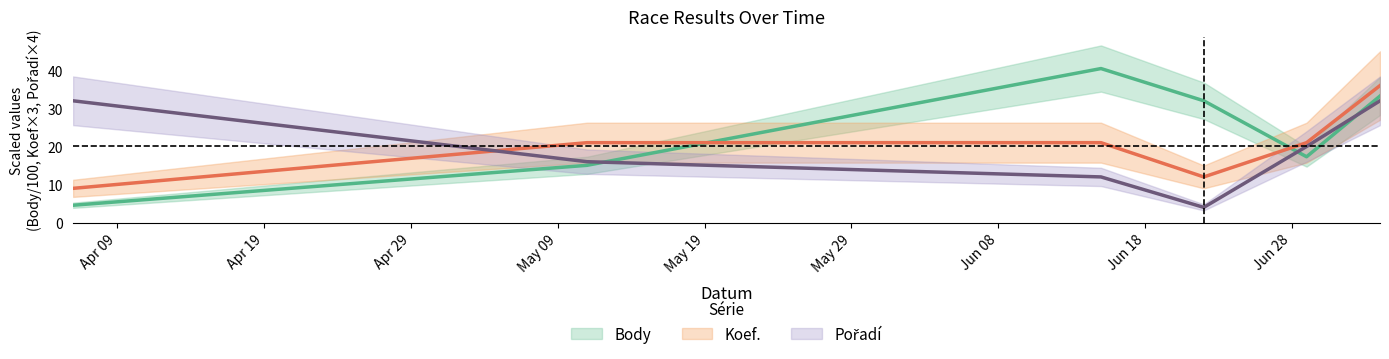

Reading right to left, what are all the values shown in this chart?

Body: 2019-07-04=33.2	2019-06-29=17.3	2019-06-22=32.0	2019-06-15=40.5	2019-05-11=15.1	2019-04-06=4.6
Koef.: 2019-07-04=36.0	2019-06-29=21.0	2019-06-22=12.0	2019-06-15=21.0	2019-05-11=21.0	2019-04-06=9.0
Pořadí: 2019-07-04=32.0	2019-06-29=20.0	2019-06-22=4.0	2019-06-15=12.0	2019-05-11=16.0	2019-04-06=32.0